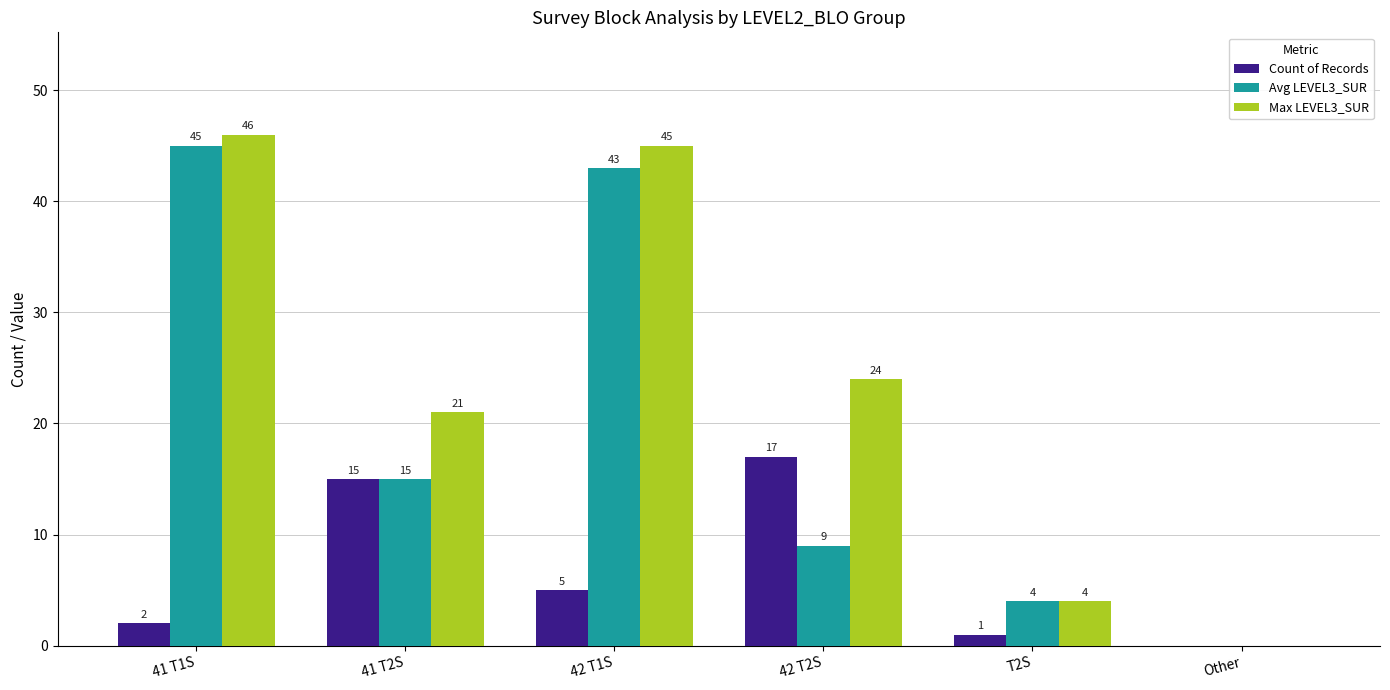

Is the value of Count of Records at Other greater than the value of Avg LEVEL3_SUR at 41 T2S?

No